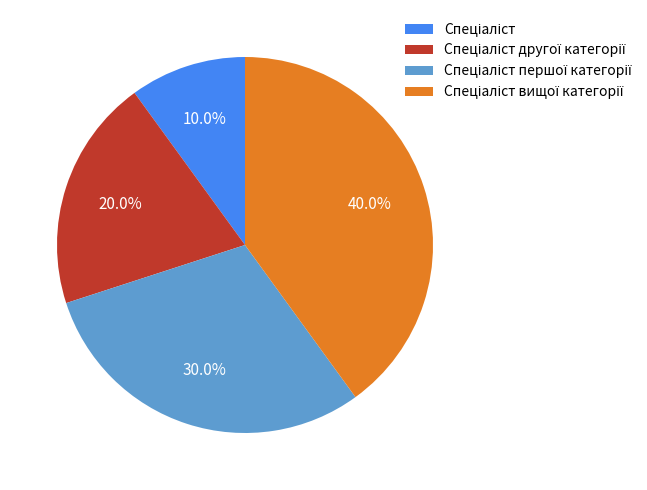

Is there any slice that represents more than half of the pie?

No